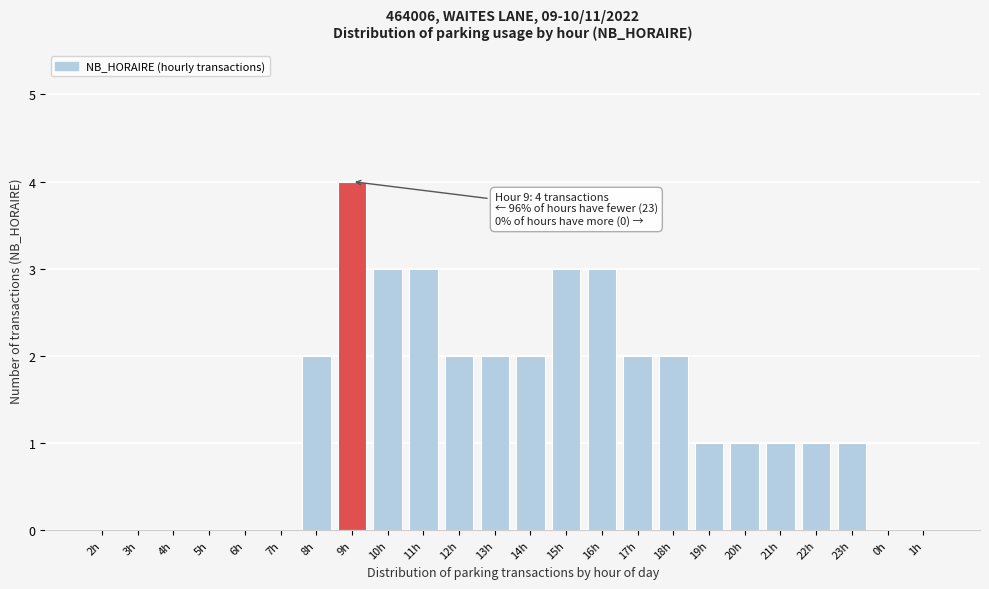

Reading left to right, list all the values displayed in this chart.

2h=0	3h=0	4h=0	5h=0	6h=0	7h=0	8h=2	9h=4	10h=3	11h=3	12h=2	13h=2	14h=2	15h=3	16h=3	17h=2	18h=2	19h=1	20h=1	21h=1	22h=1	23h=1	0h=0	1h=0